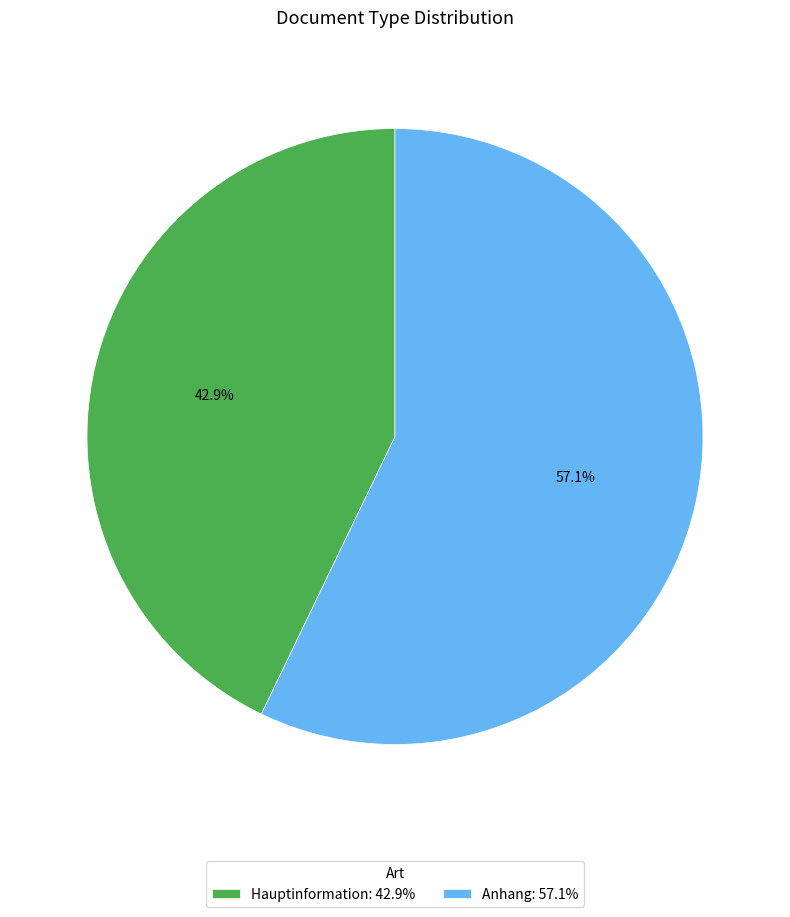

What is the ratio of the value at Anhang: 57.1% to the value at Hauptinformation: 42.9%?

1.3